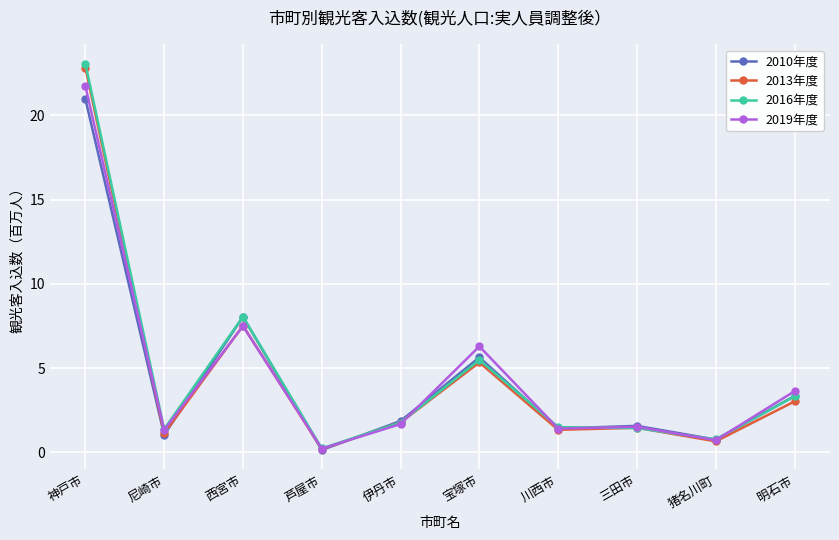

What is the difference between the highest and lowest values at 明石市?

0.6